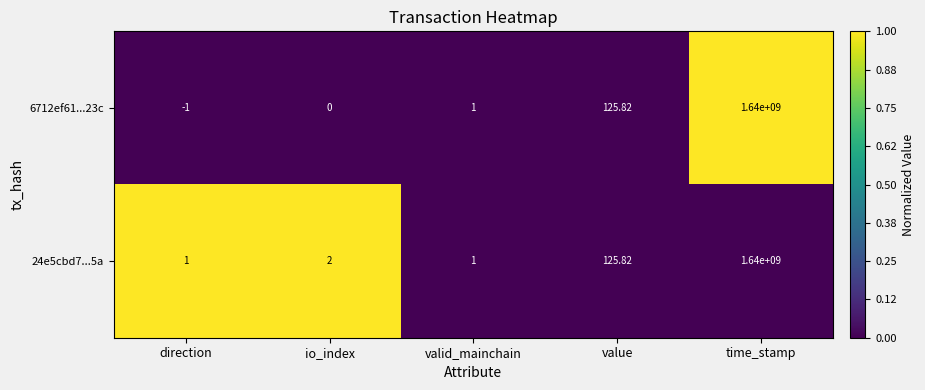

Where is 24e5cbd7...5a nearest to the value 820000000?

value